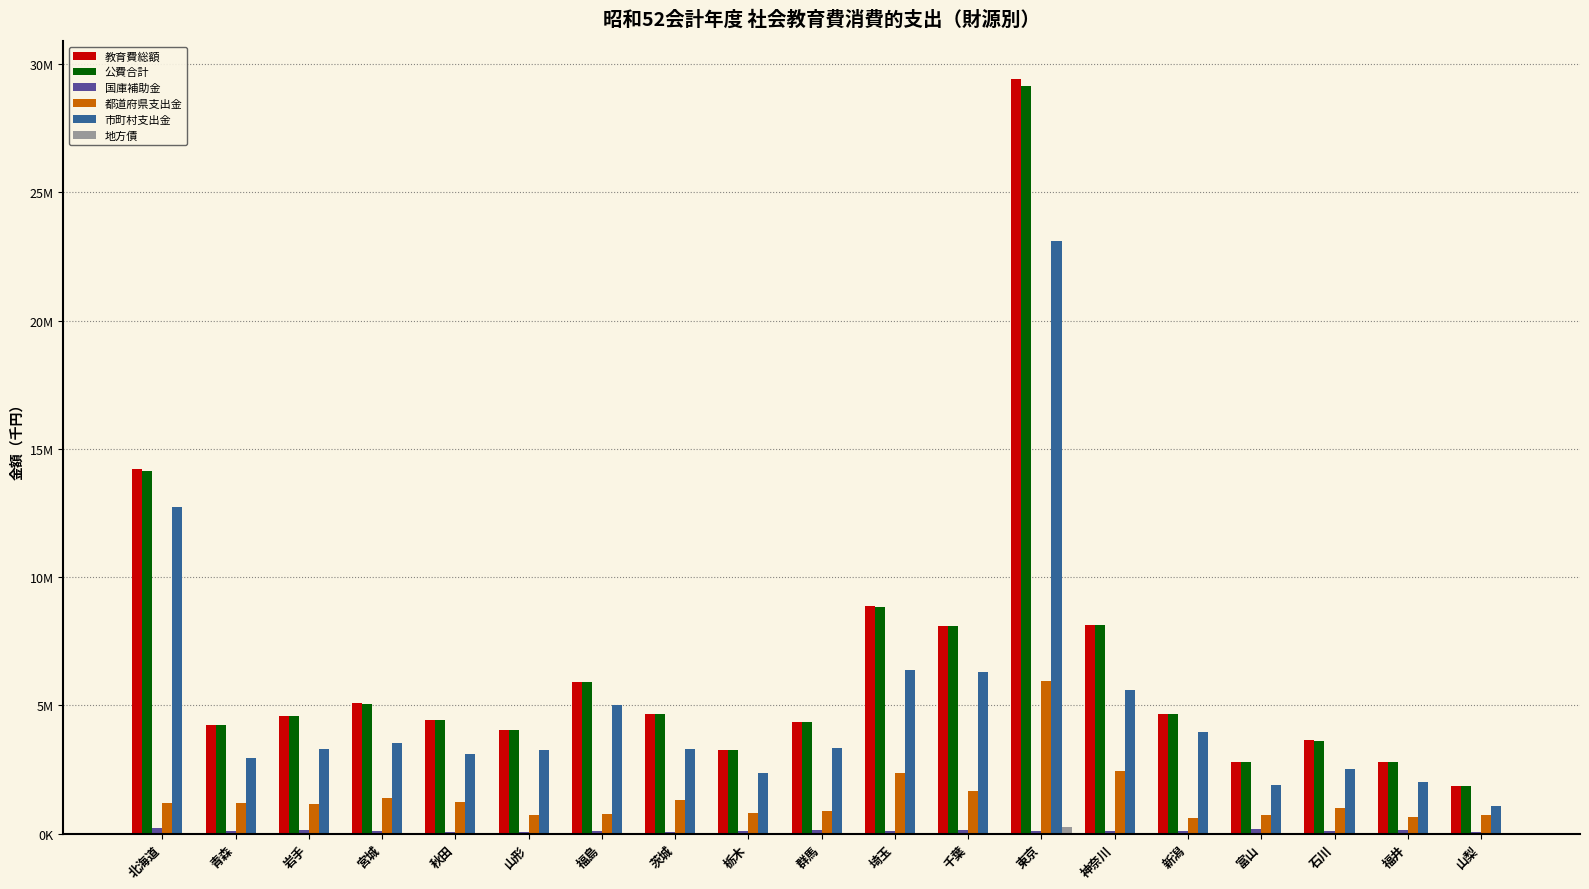

Which series has the largest total across all categories?

教育費総額